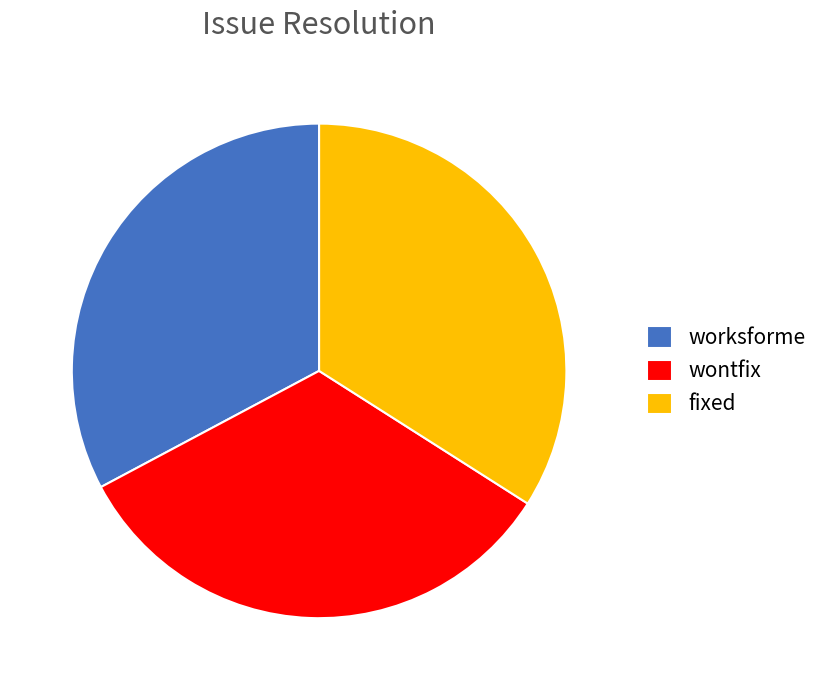

Which category has the biggest portion of the pie?

fixed